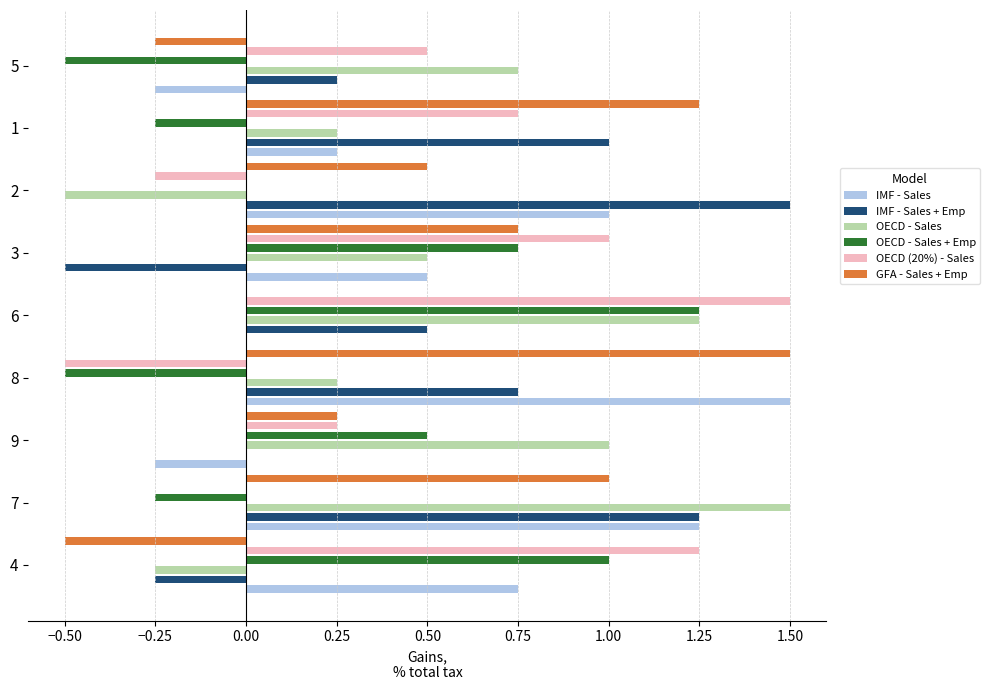

Where is OECD (20%) - Sales nearest to the value 0?

7